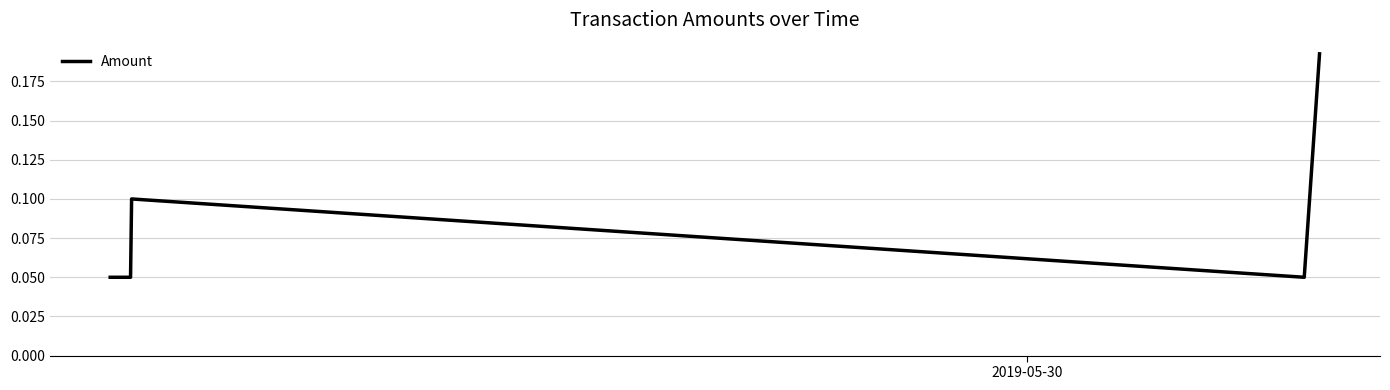

True or false: the data has more than 0 interior local peaks.

True